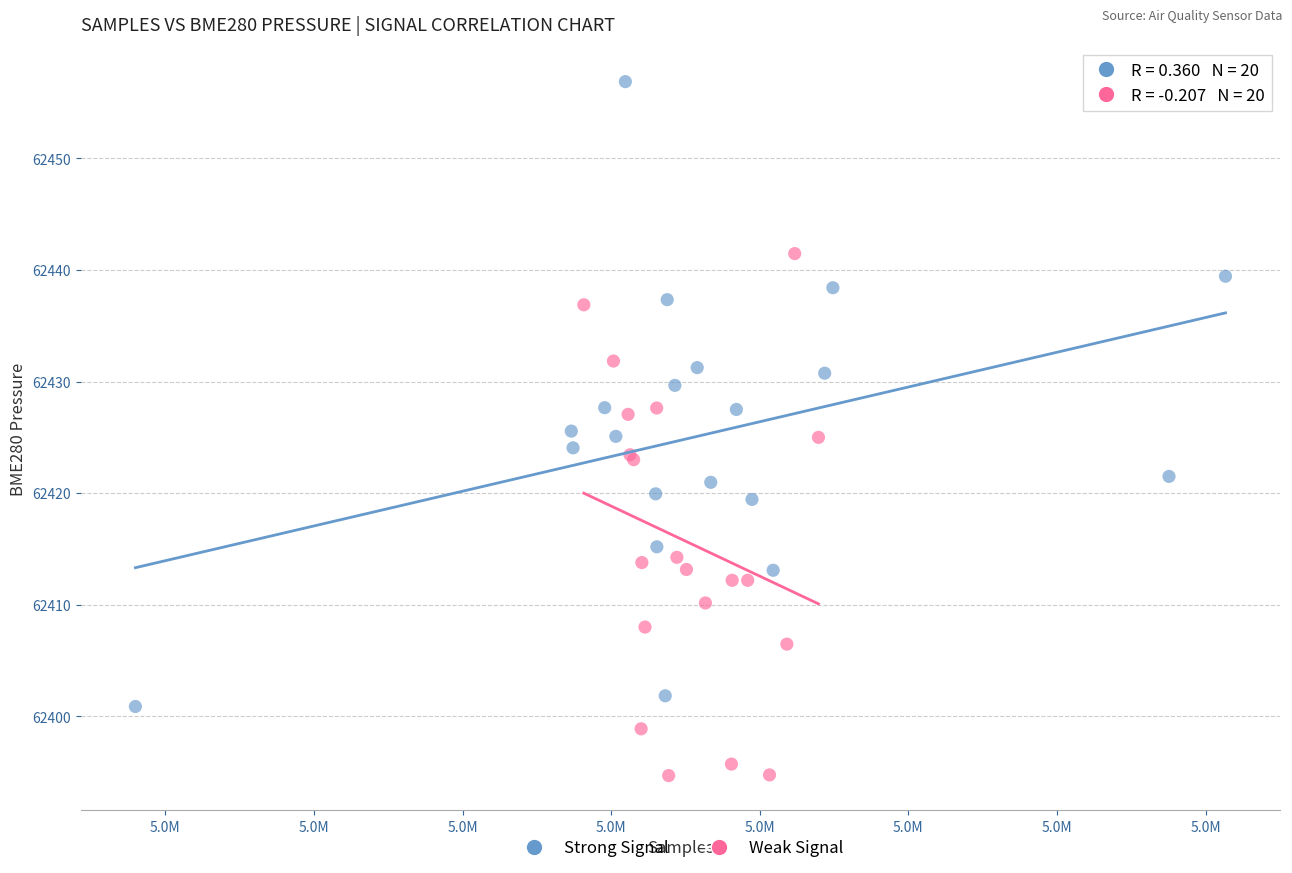

Which series contains the highest Y value?

Strong Signal